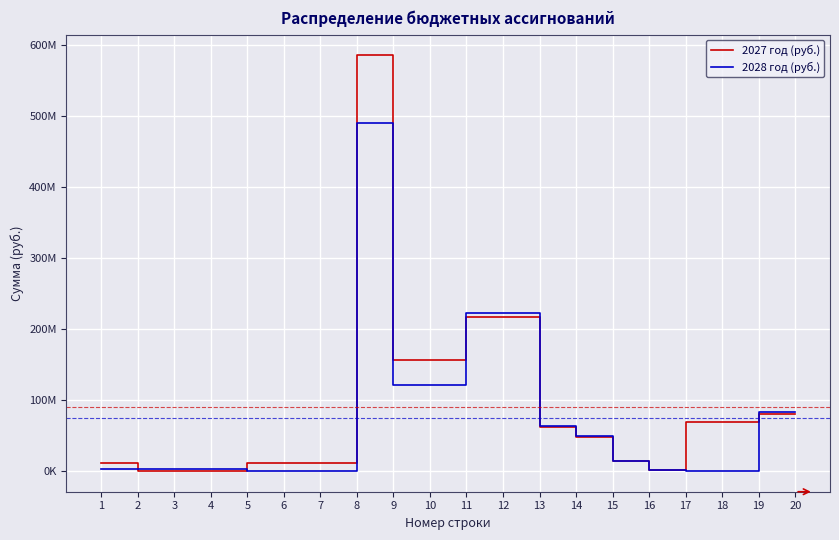

Is this an area chart (filled region under the line)?

No